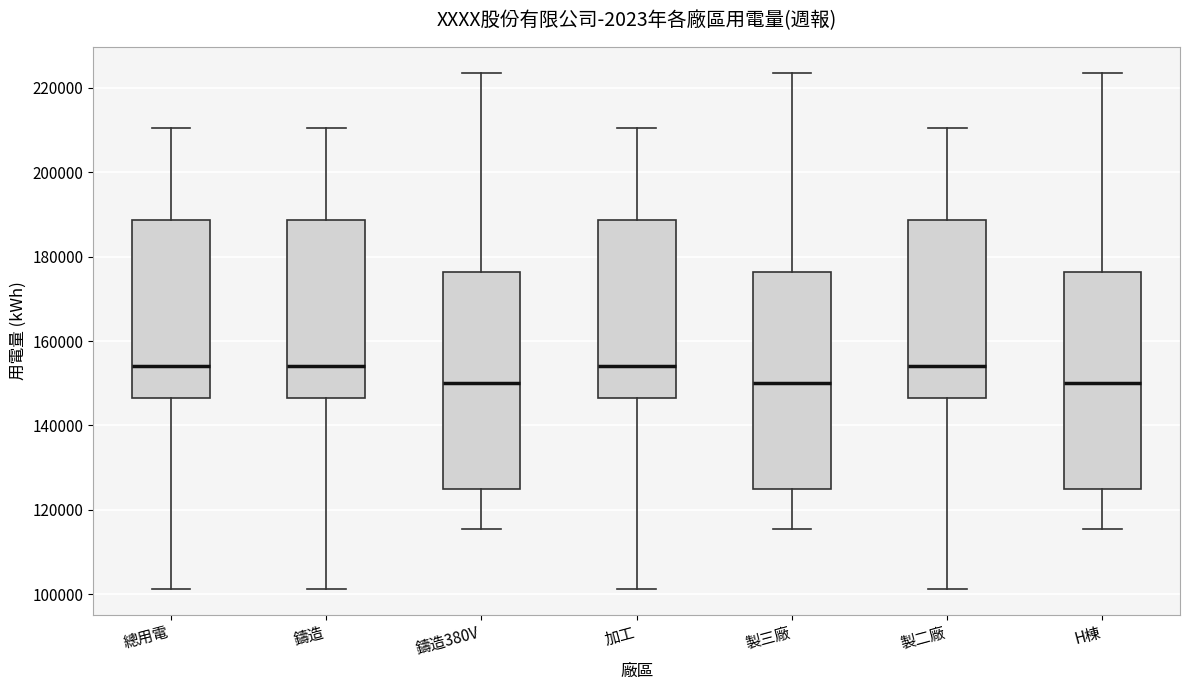

Where is the upper edge of the box for 總用電 on the y-axis? The values are not printed on the chart, so give them approximately, as read against the axis.

188000